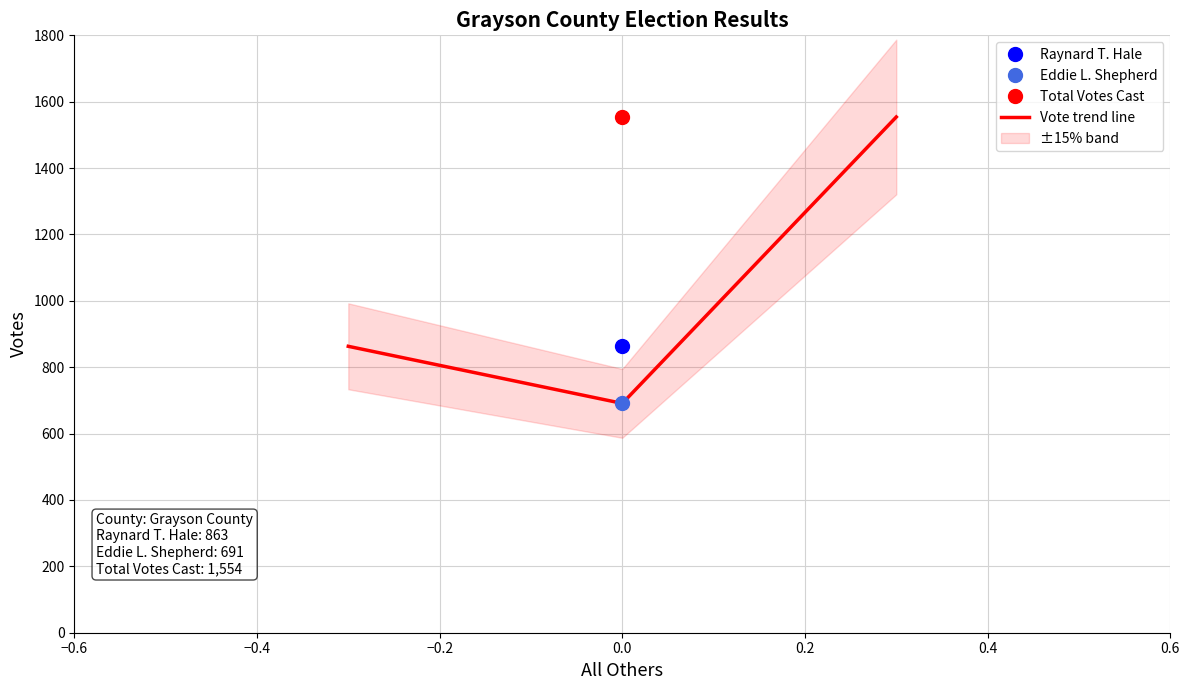

Reading left to right, what are all the values shown in this chart?

863	691	1554